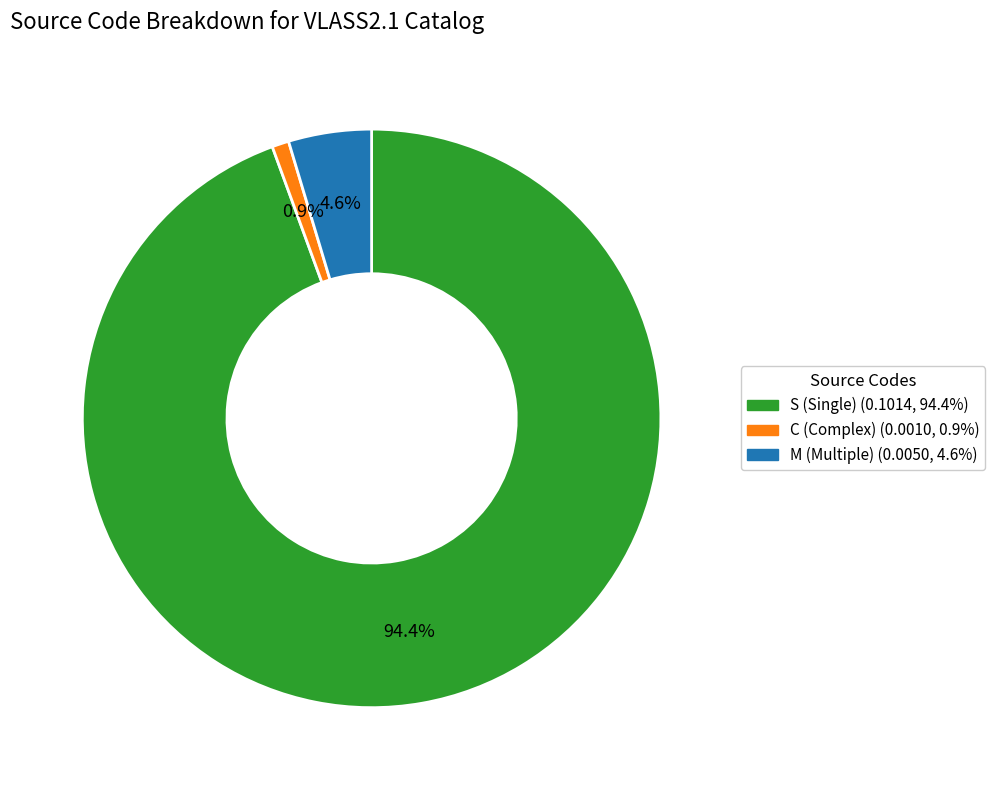

Is there a majority slice in this chart?

Yes